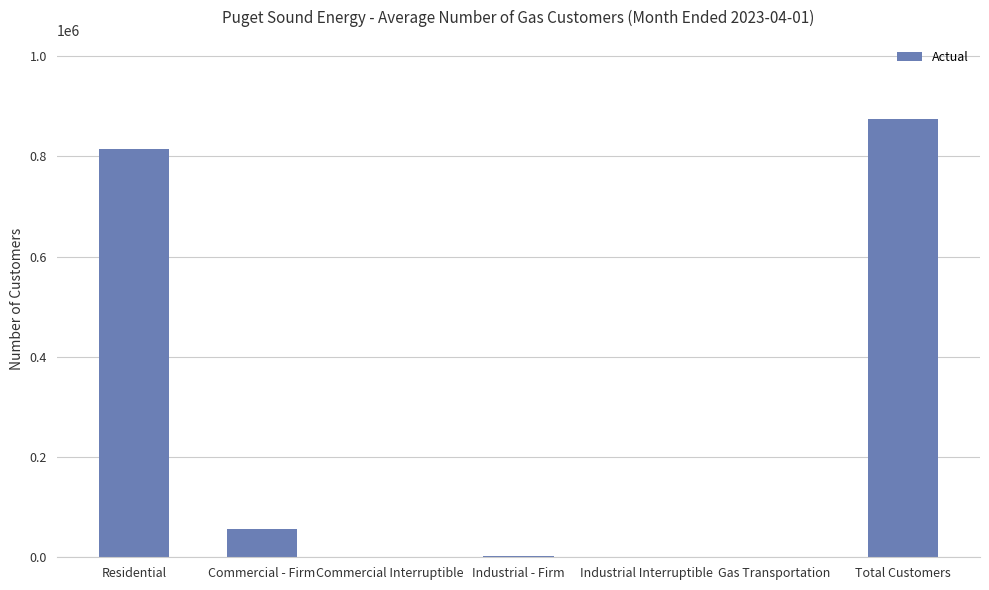

What is the maximum value shown in the chart?

874680